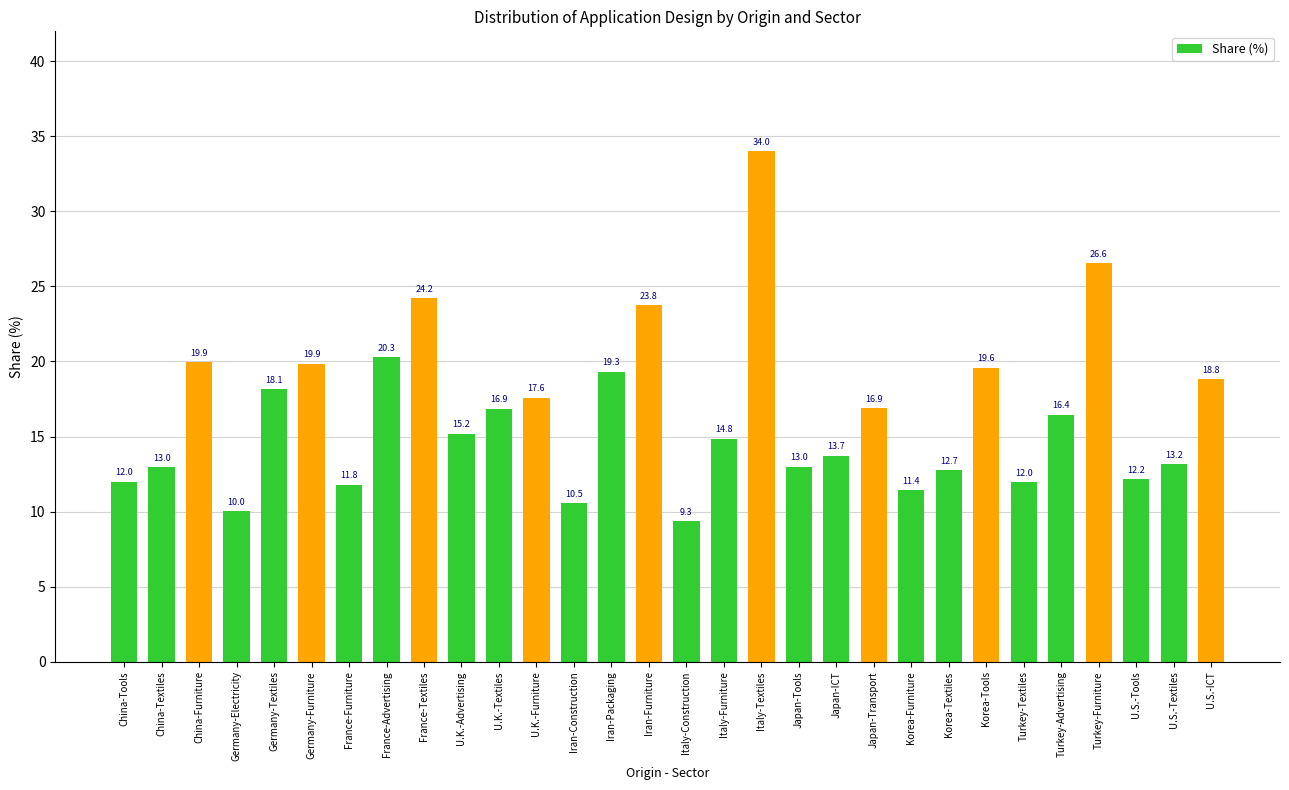

At which label is the value closest to 21?

France-Advertising